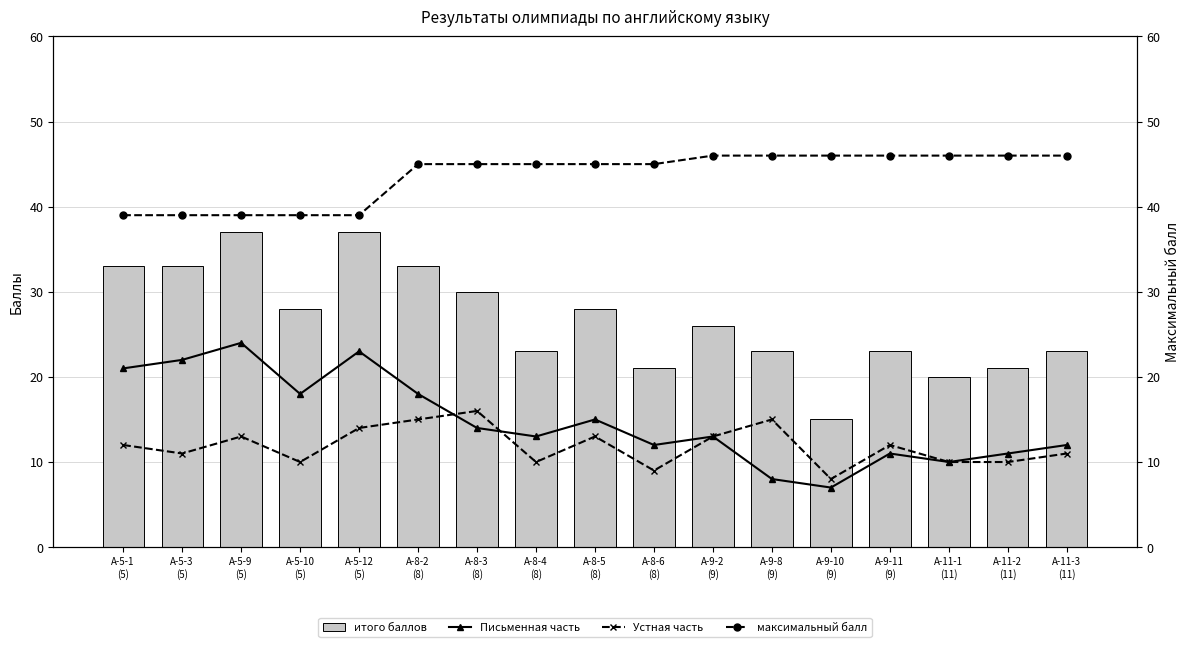

Reading left to right, transcribe all the data shown in this chart.

итого баллов: 33	33	37	28	37	33	30	23	28	21	26	23	15	23	20	21	23
Письменная часть: 21	22	24	18	23	18	14	13	15	12	13	8	7	11	10	11	12
Устная часть: 12	11	13	10	14	15	16	10	13	9	13	15	8	12	10	10	11
максимальный балл: 39	39	39	39	39	45	45	45	45	45	46	46	46	46	46	46	46